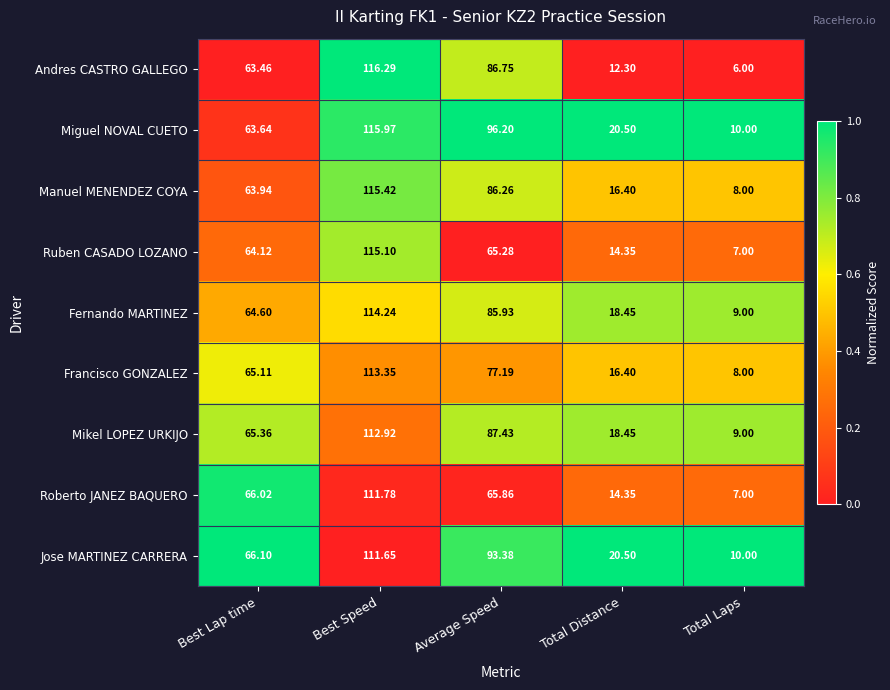

Where does the Roberto JANEZ BAQUERO series first go above 65?

Best Lap time